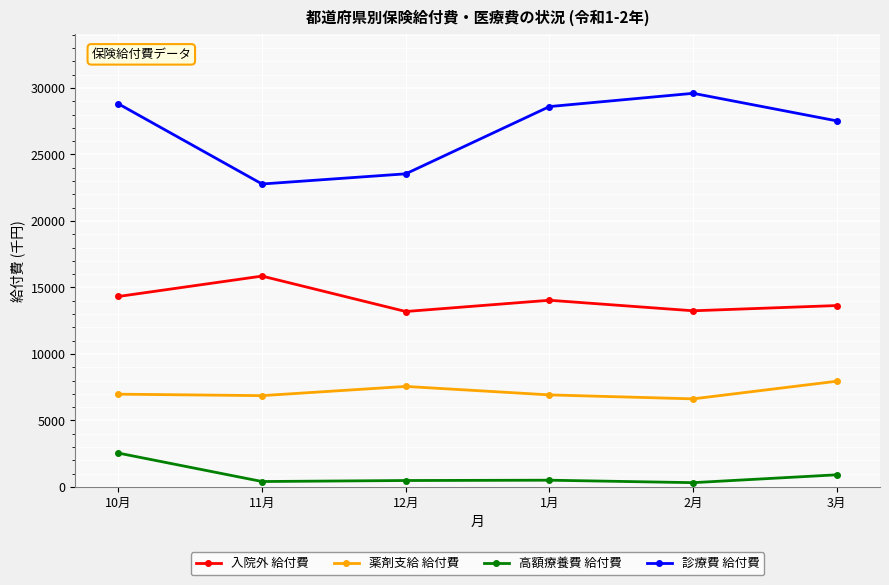

What is the average value of the 診療費 給付費 series?

26812.6